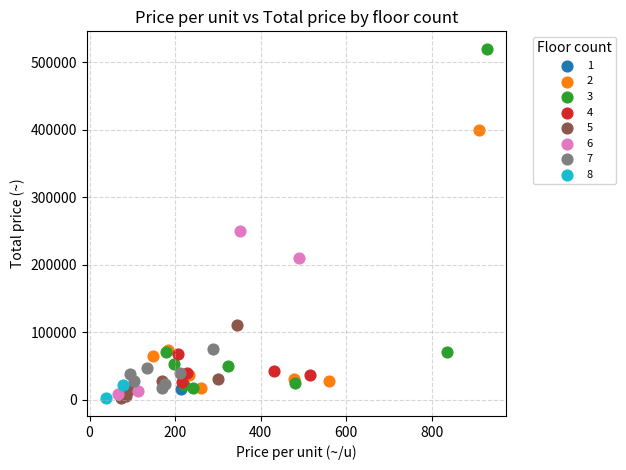

What are all the series names shown in the legend?

1, 2, 3, 4, 5, 6, 7, 8